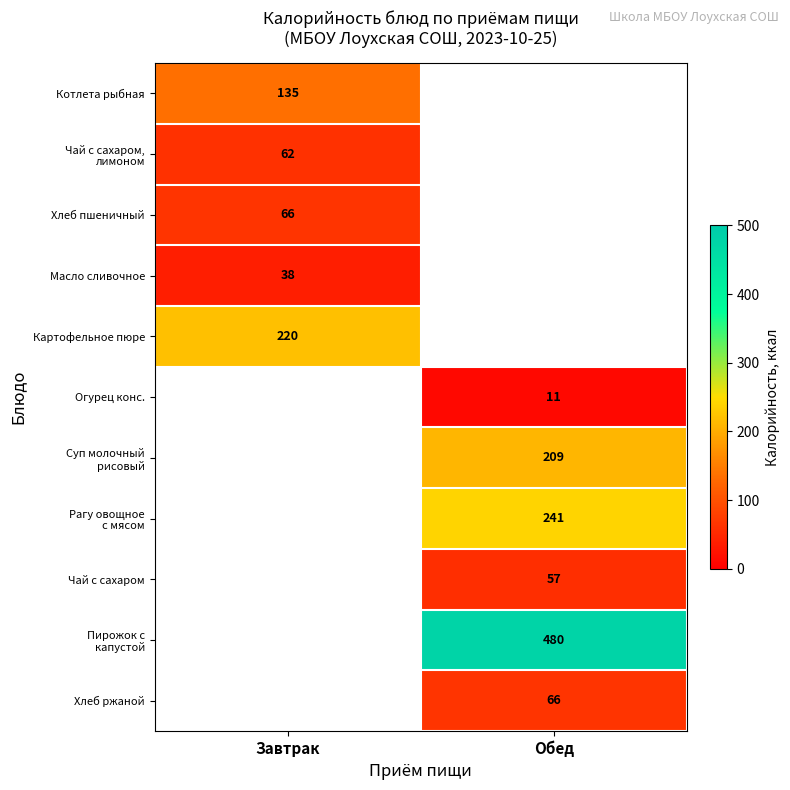

Is it true that Хлеб ржаной equals 90 at Обед?

False